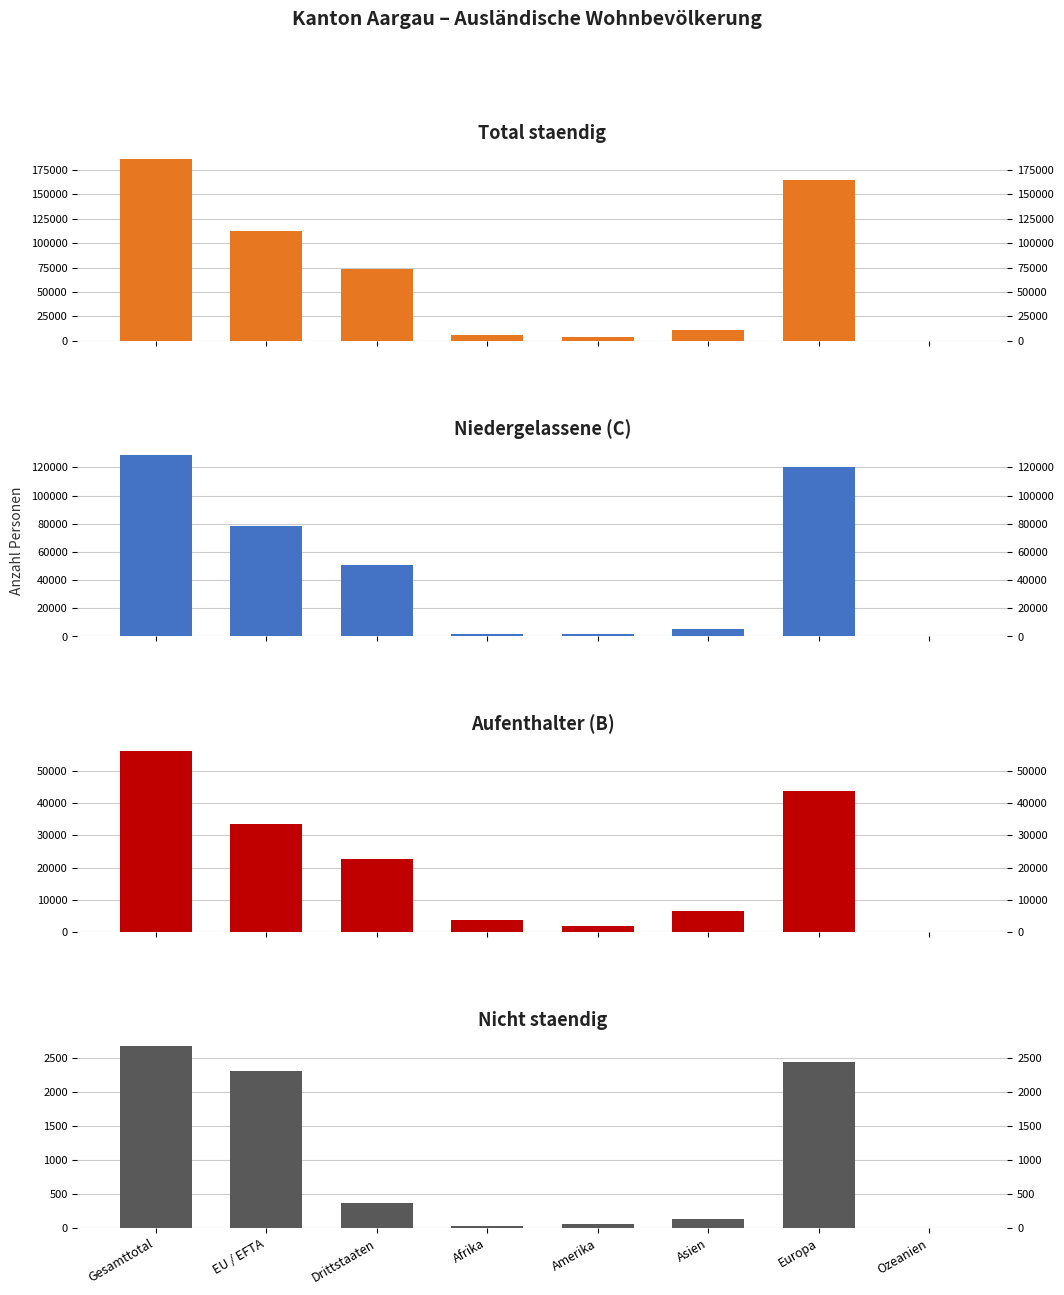

The Total staendig series shows 177 at Ozeanien. True or false?

True